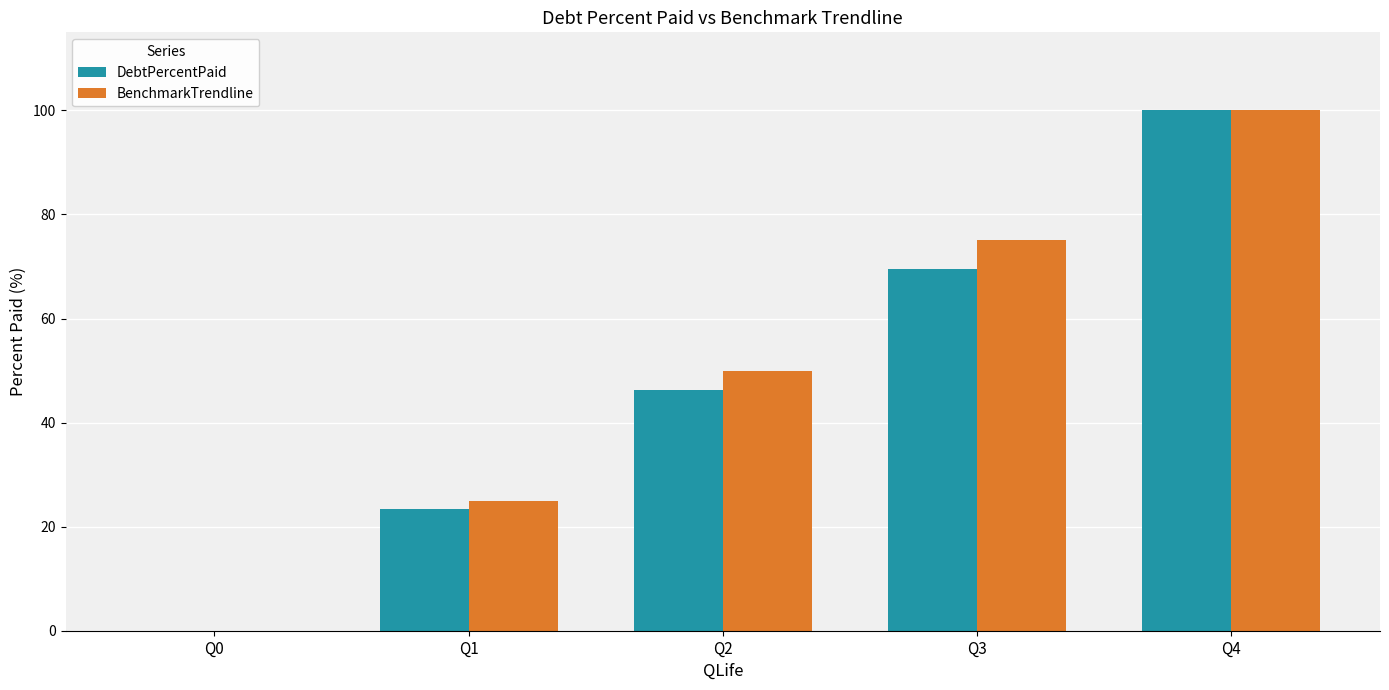

Between Q0 and Q3, which series saw the biggest shift?

BenchmarkTrendline